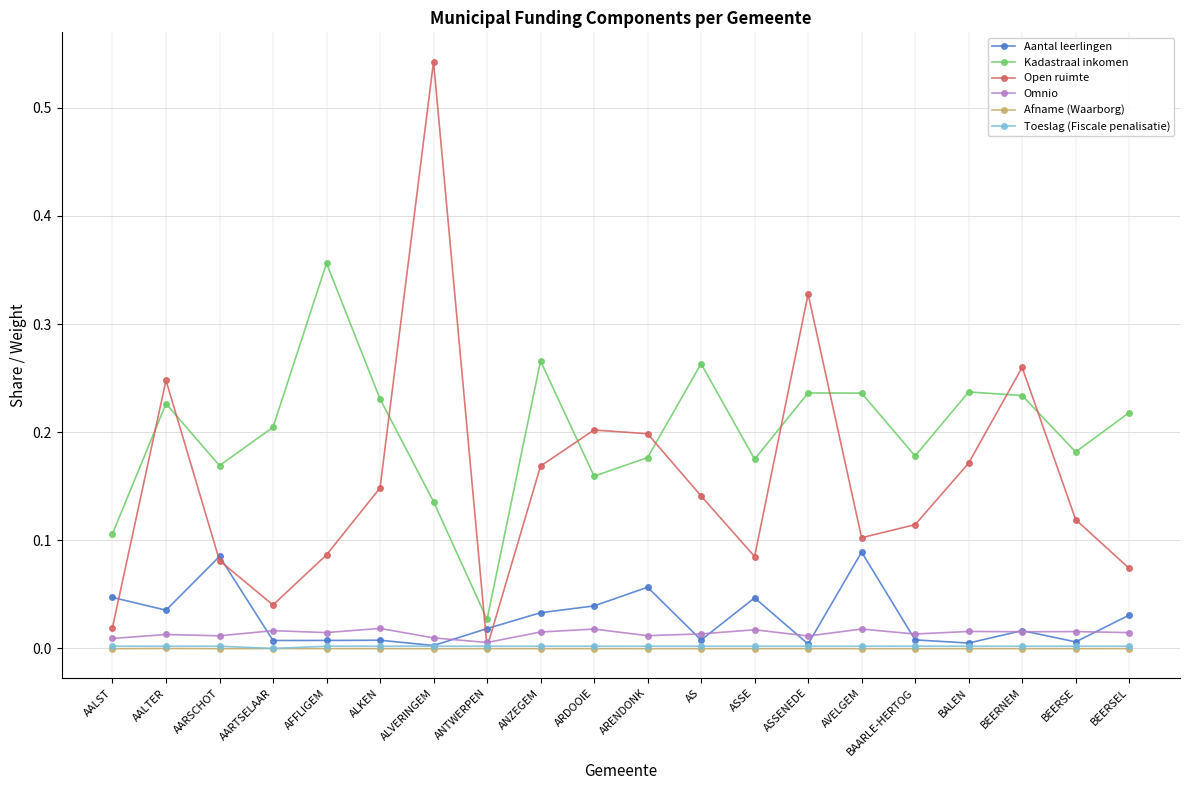

At which label does Open ruimte reach its peak?

ALVERINGEM